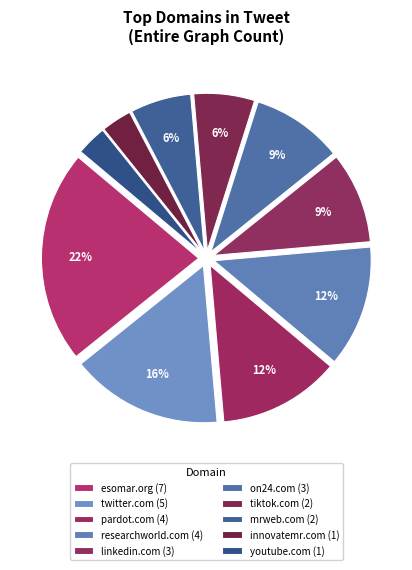

What percentage is the esomar.org slice, to the nearest percent?

22%